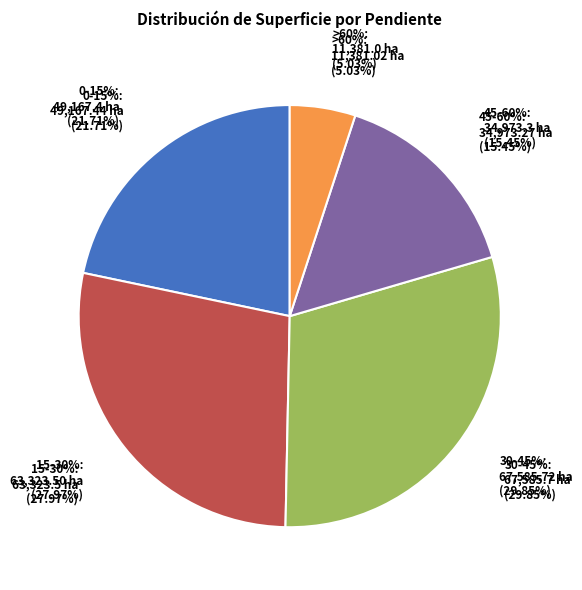

Count the number of slices in the pie.

5